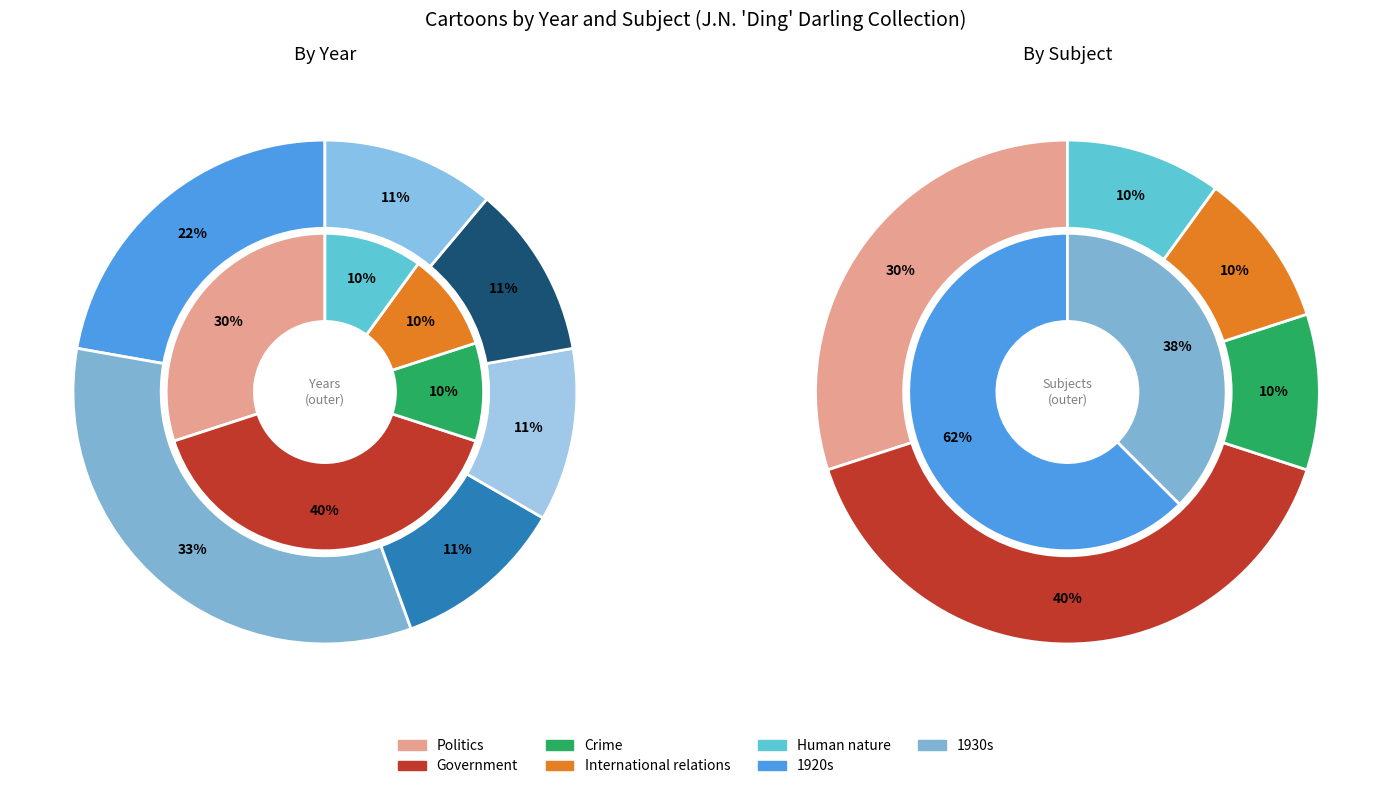

How many slices are in this pie chart?

8